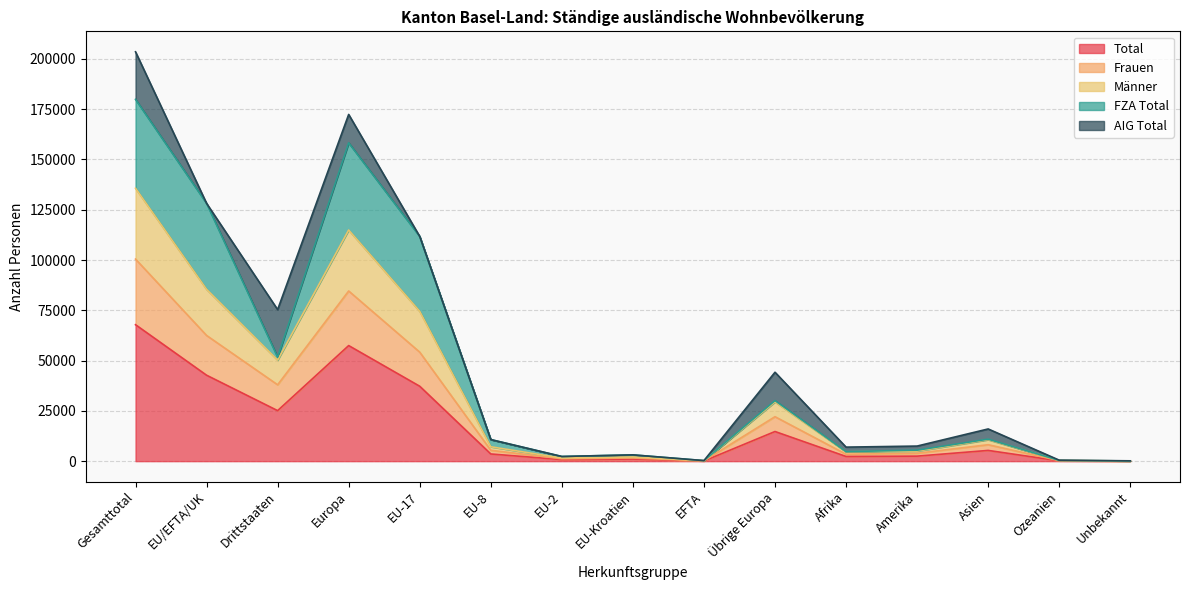

At which category is the sum across all series the highest?

Gesamttotal